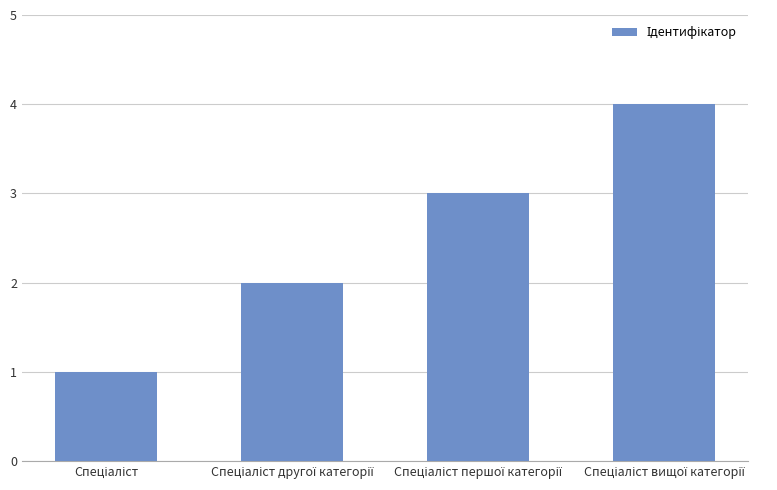

What is the smallest value displayed?

1